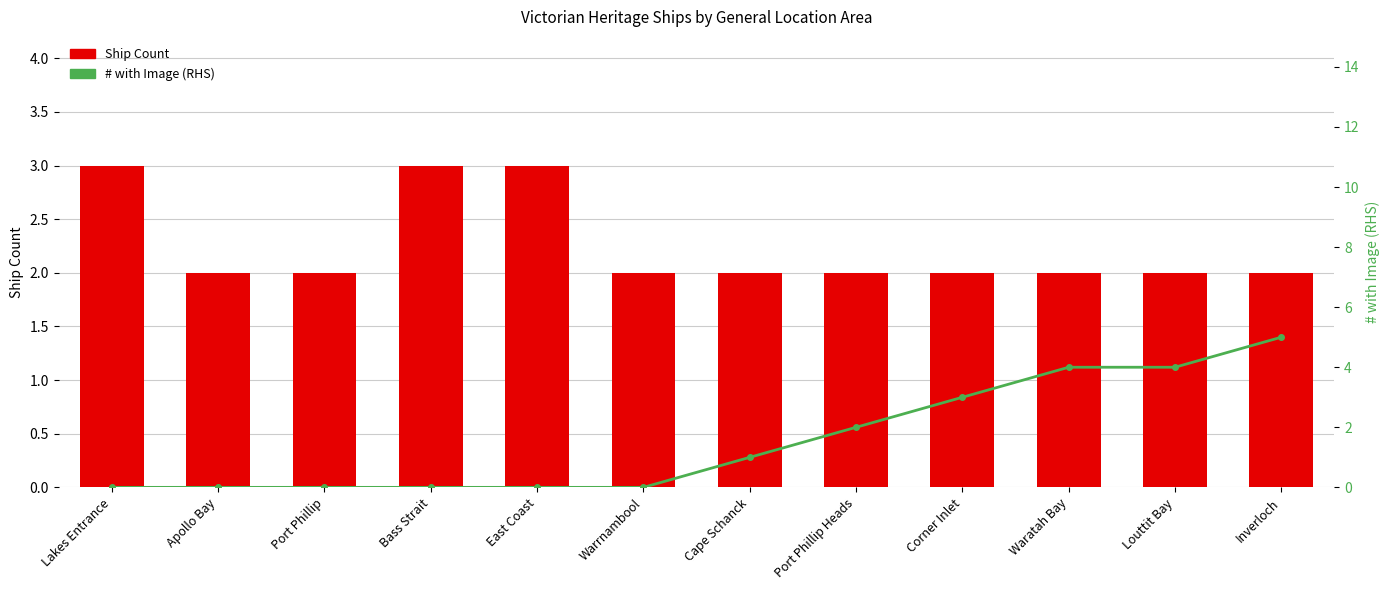

Between East Coast and Inverloch, which series saw the biggest shift?

# with Image (RHS)